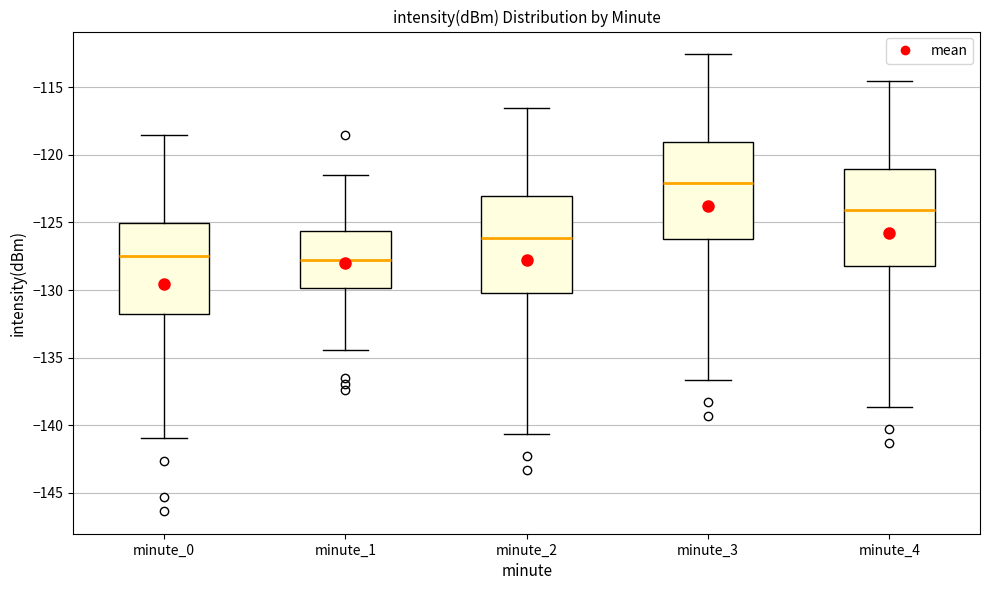

Reading left to right, read every box against the y-axis: the position of its median line, the range the box covers, and the ends of its whiskers. The values are not printed on the chart, so give them approximately, as read against the axis.

minute_0: median -127.5, box -132.0 to -125.0, whiskers -141.0 to -118.5
minute_1: median -128.0, box -130.0 to -125.5, whiskers -134.5 to -121.5
minute_2: median -126.0, box -130.0 to -123.0, whiskers -140.5 to -116.5
minute_3: median -122.0, box -126.0 to -119.0, whiskers -136.5 to -112.5
minute_4: median -124.0, box -128.0 to -121.0, whiskers -138.5 to -114.5